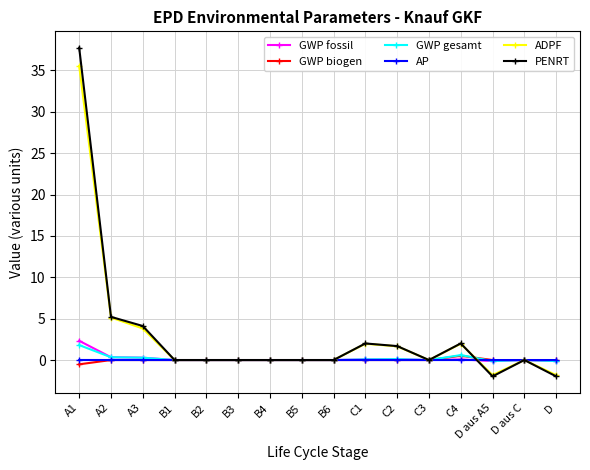

What are all the series names shown in the legend?

GWP fossil, GWP biogen, GWP gesamt, AP, ADPF, PENRT